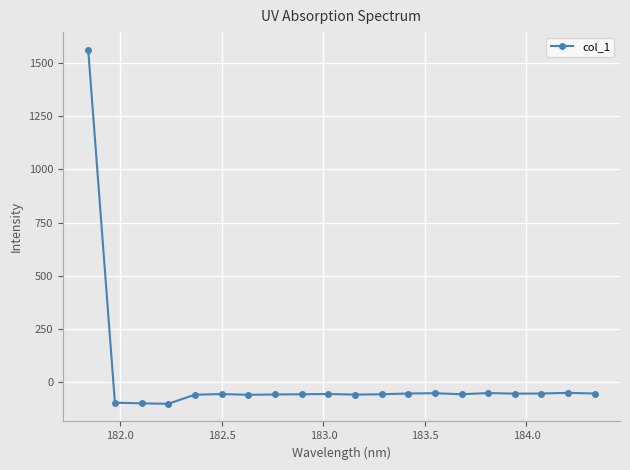

What is the value of the 11th point from the left?

-59.5